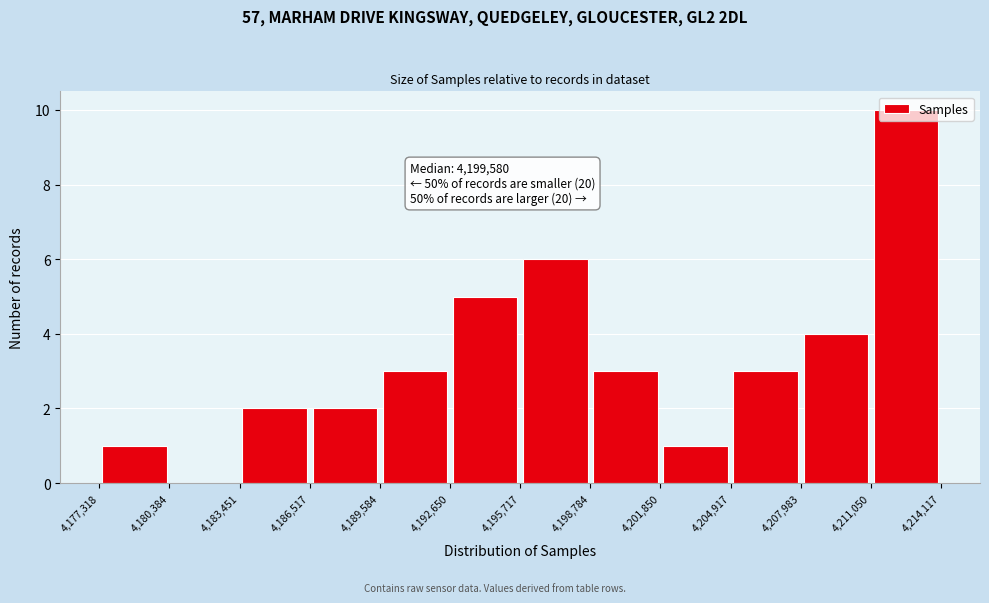

Over which range of the x-axis is the bar tallest?

4,211,050 to 4,214,117